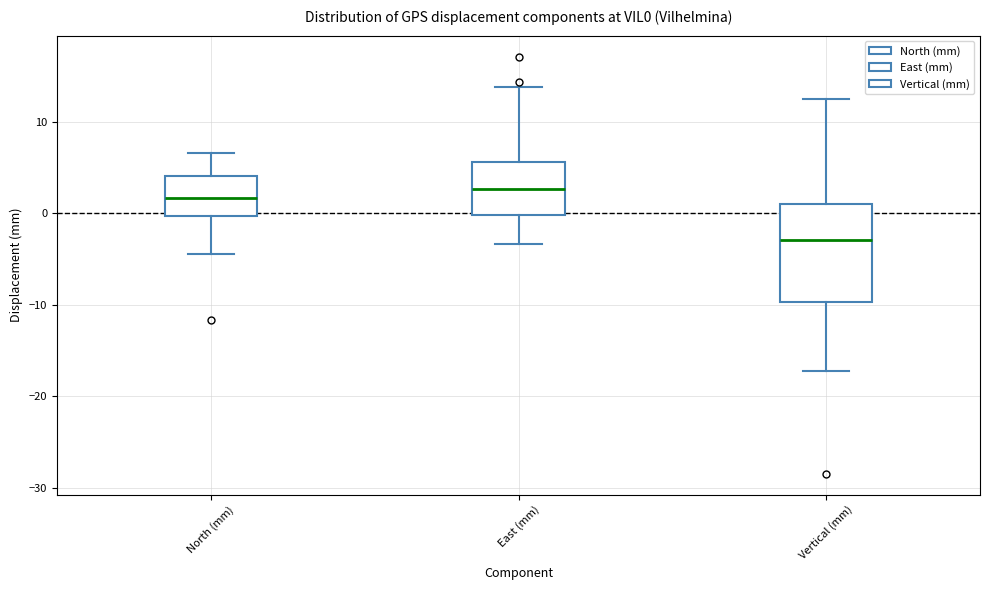

Where is the upper edge of the box for Vertical (mm) on the y-axis? The values are not printed on the chart, so give them approximately, as read against the axis.

1